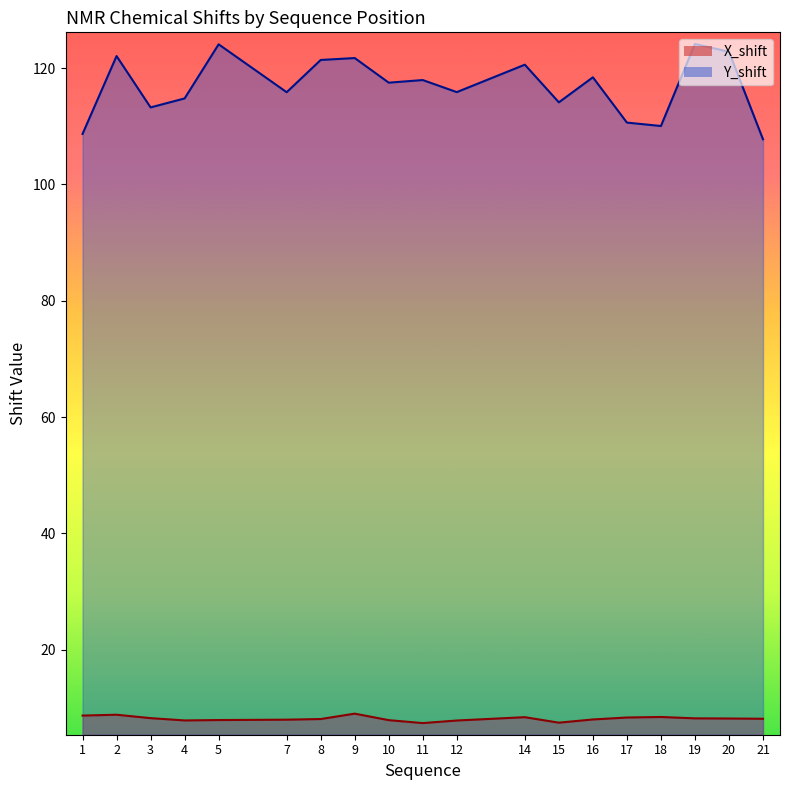

What are all the series names shown in the legend?

X_shift, Y_shift